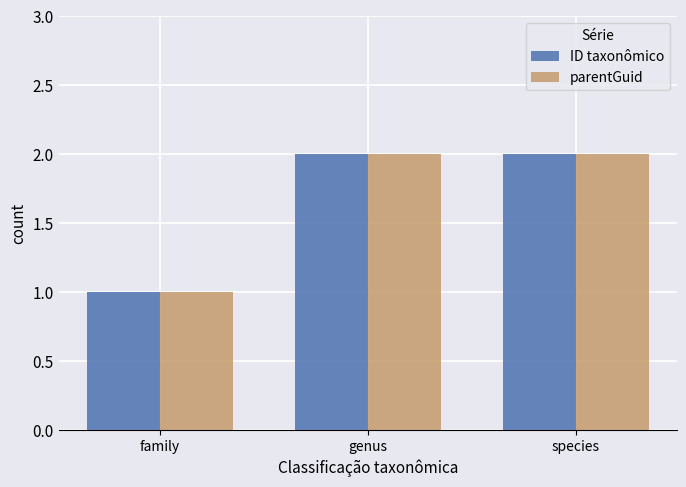

How many parentGuid values are between 1 and 2?

3